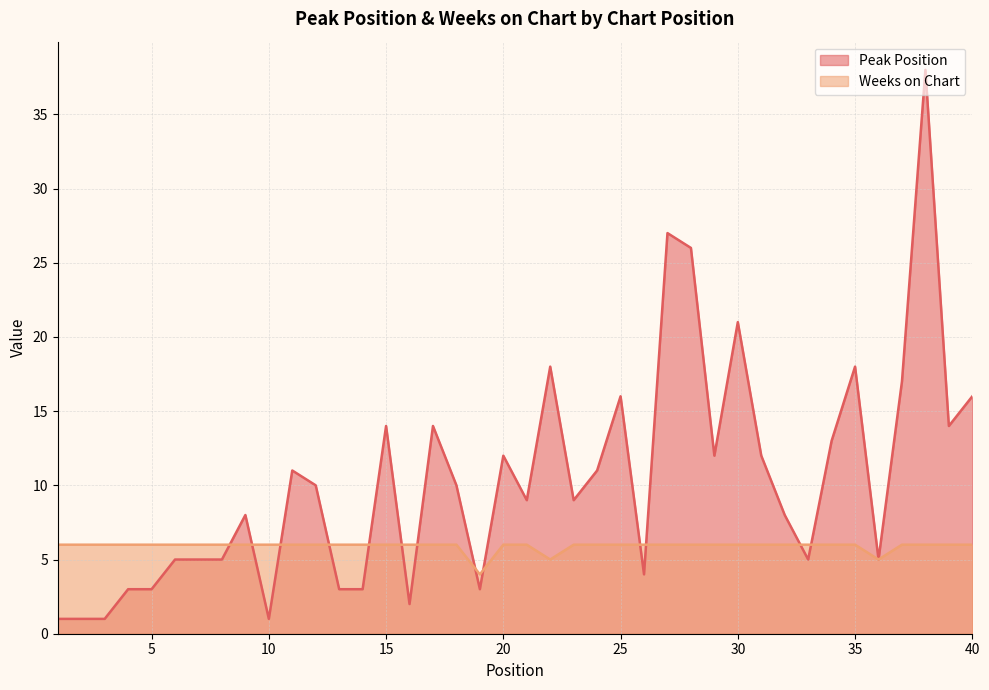

List the series in order of their overall mean, lowest first.

Weeks on Chart, Peak Position